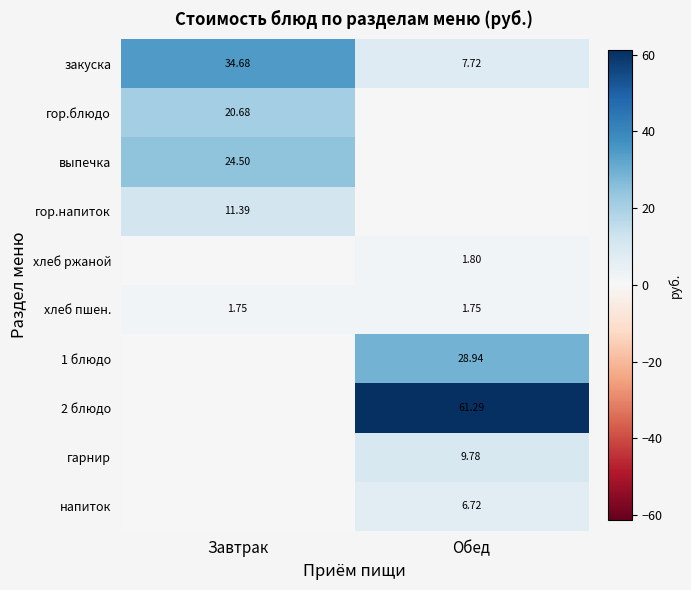

How many values in the закуска series exceed 34?

1